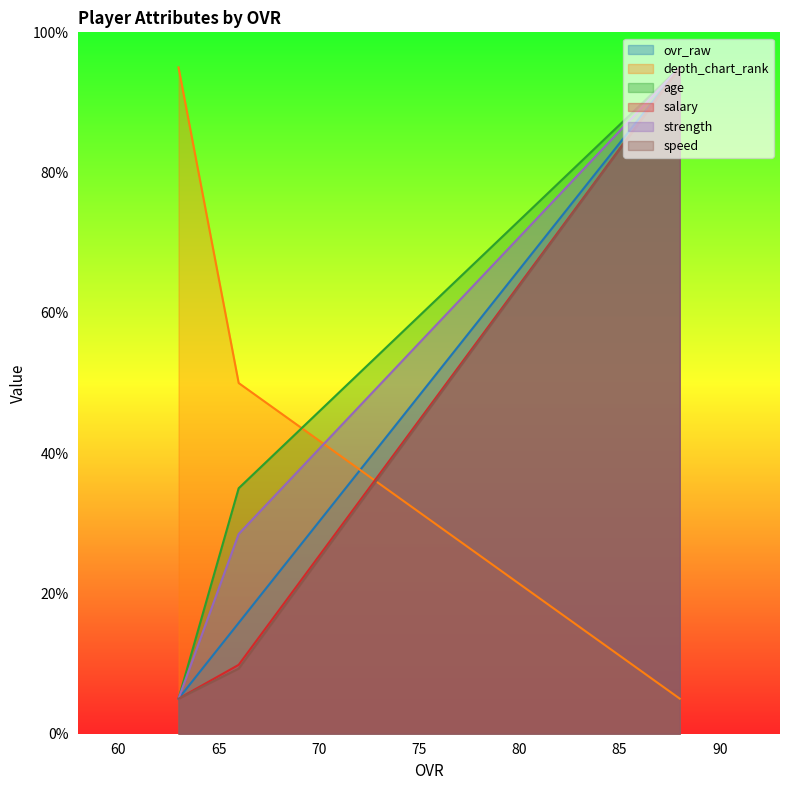

Which series has the largest range (max minus min)?

ovr_raw